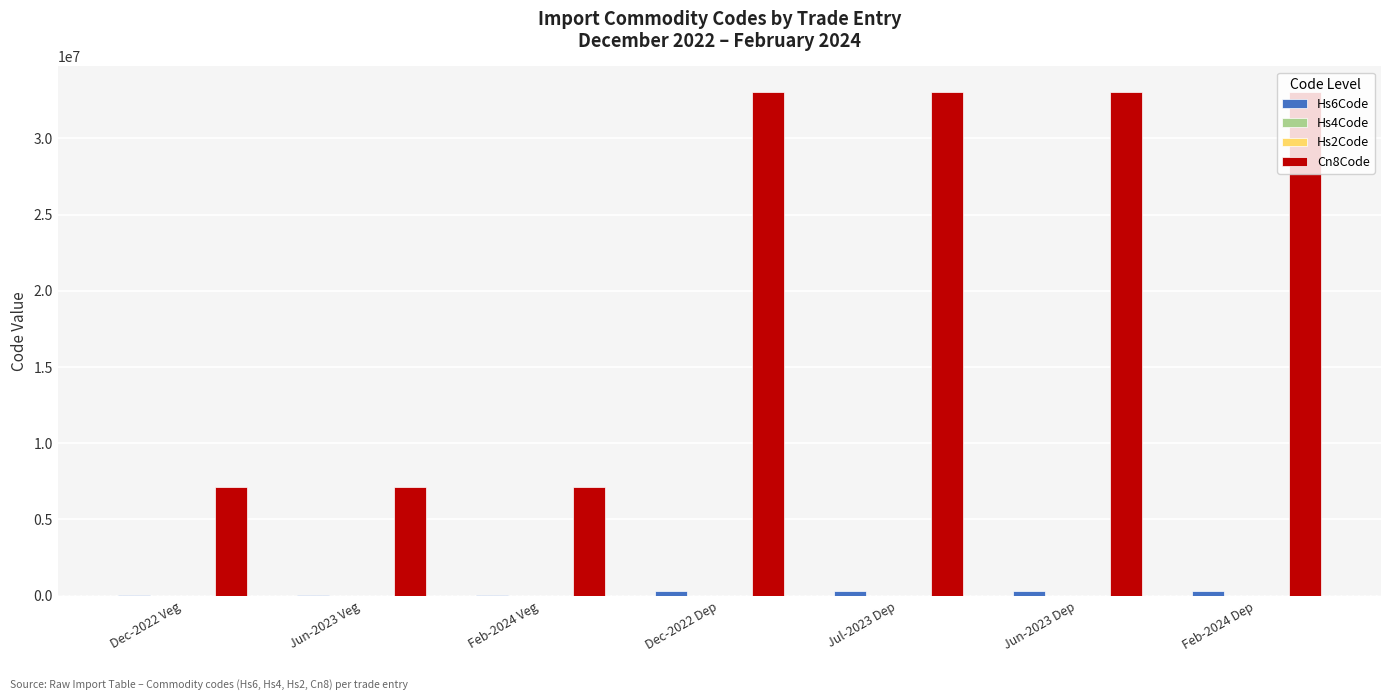

What is the maximum value shown in the chart?

33079000